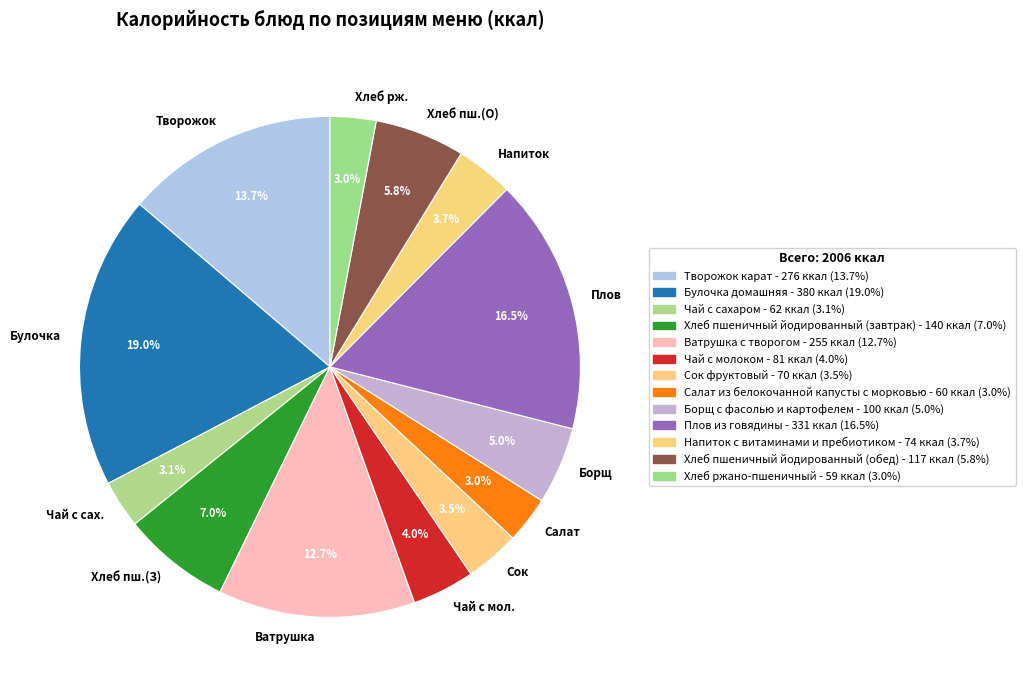

Which category has the biggest portion of the pie?

Булочка